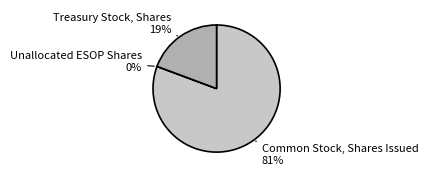

Which category has the biggest portion of the pie?

Common Stock, Shares Issued